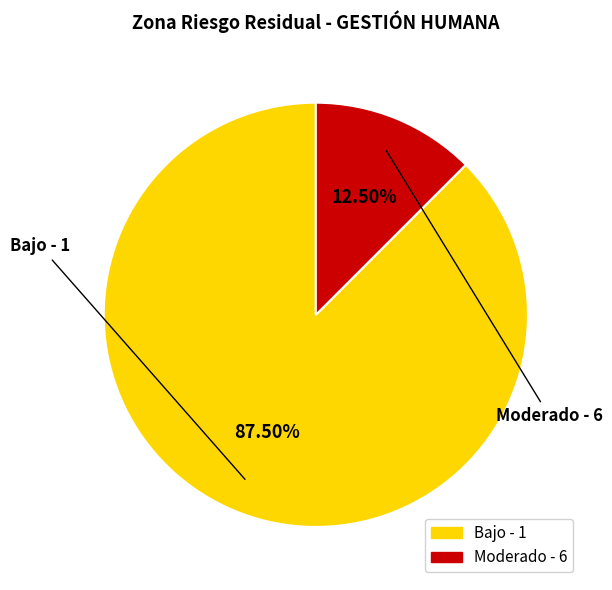

Does any single category account for the majority?

Yes